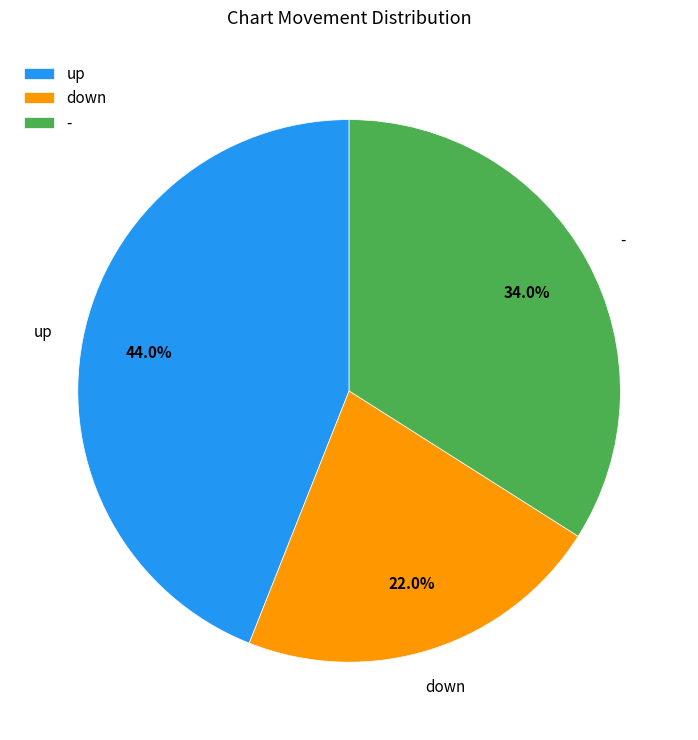

To the nearest percent, what is the difference between the largest and smallest slice percentages?

22%